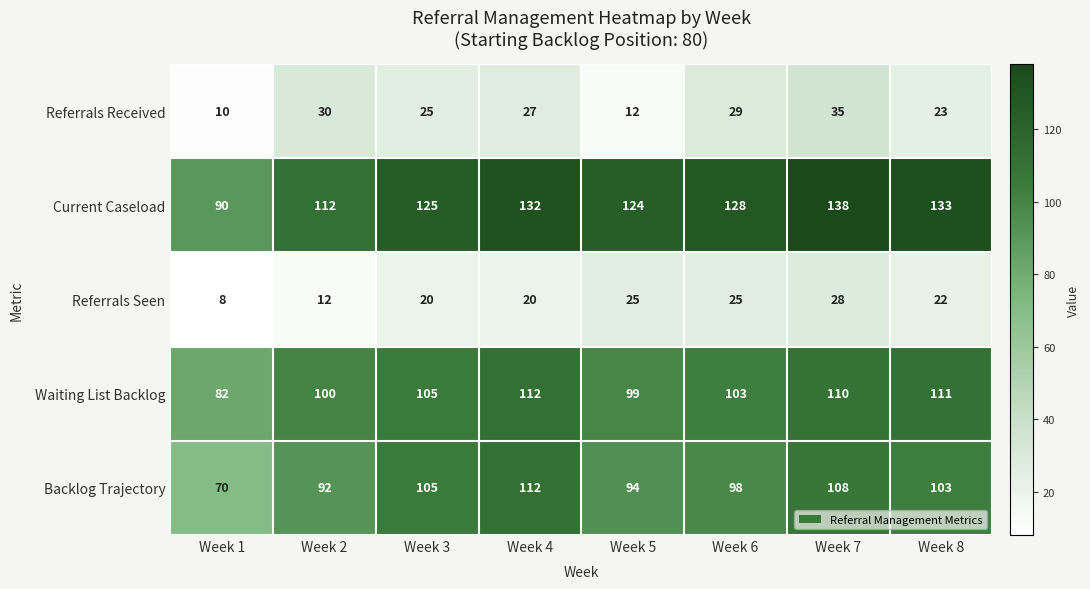

At which category does the chart reach its peak across all series?

Week 7